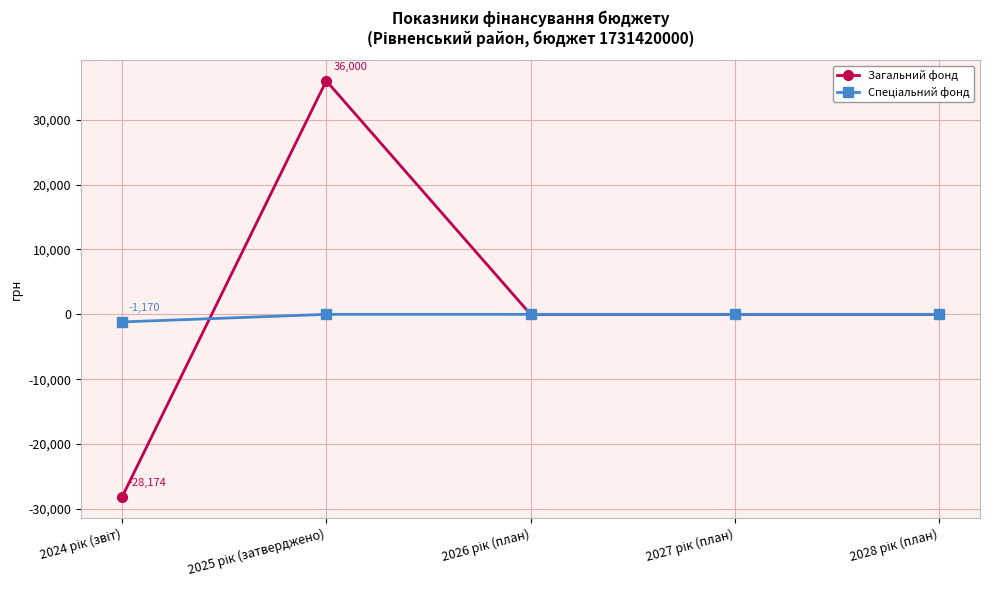

True or false: Загальний фонд has more than 0 interior local peaks.

True